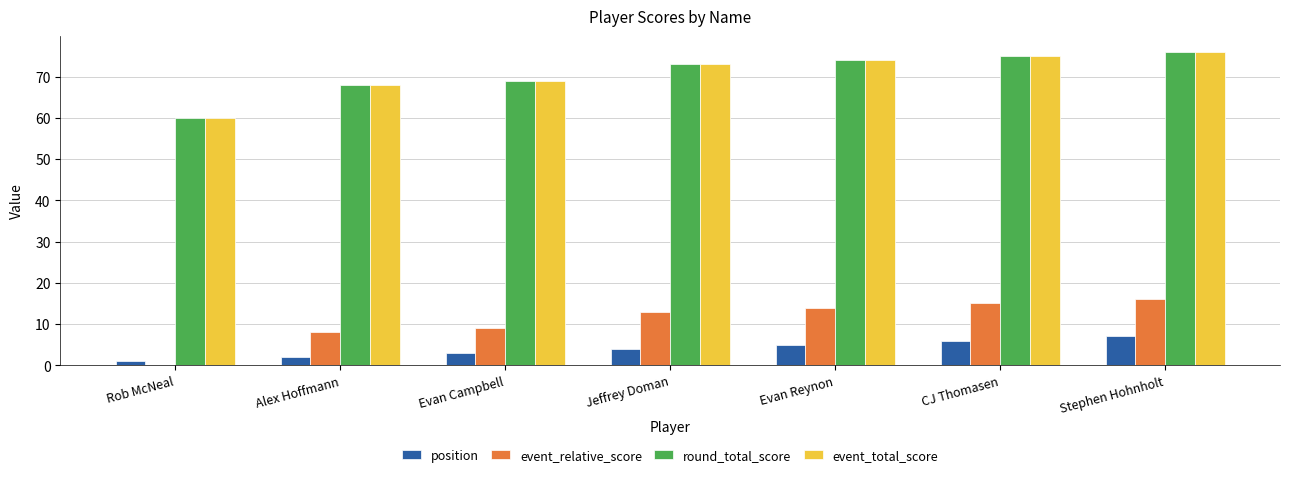

What is the total value across all series at Jeffrey Doman?

163